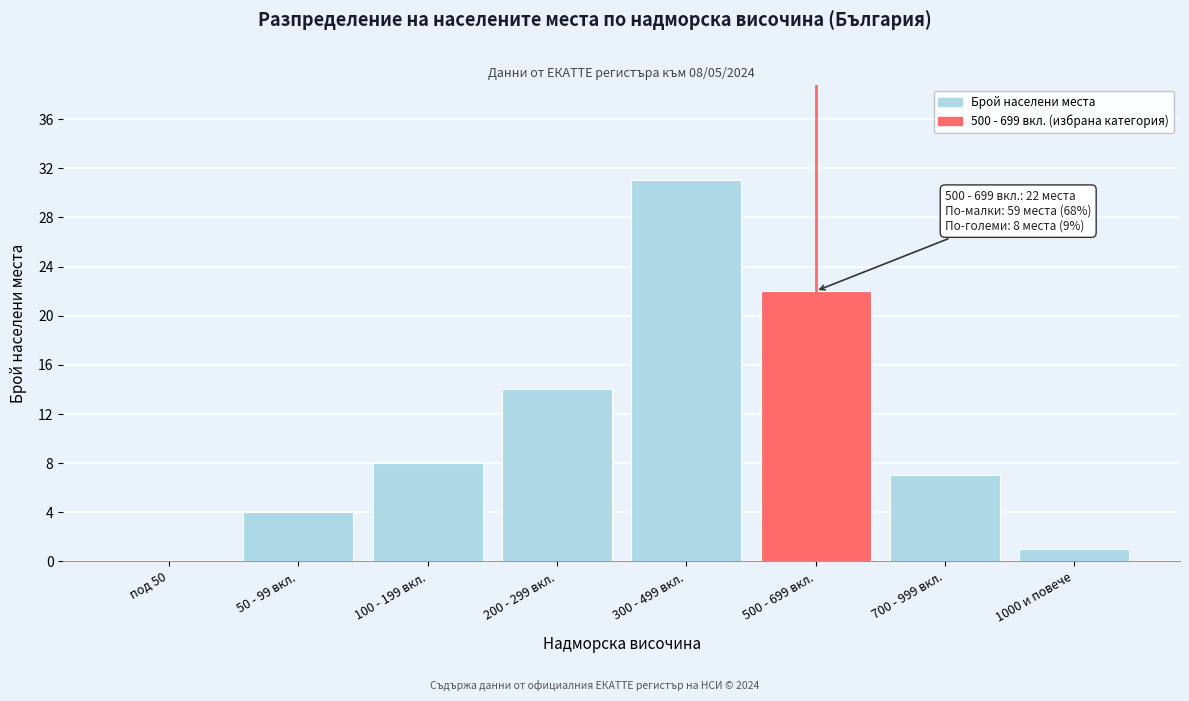

Reading left to right, what are all the values shown in this chart?

под 50=0	50 - 99 вкл.=4	100 - 199 вкл.=8	200 - 299 вкл.=14	300 - 499 вкл.=31	500 - 699 вкл.=22	700 - 999 вкл.=7	1000 и повече=1